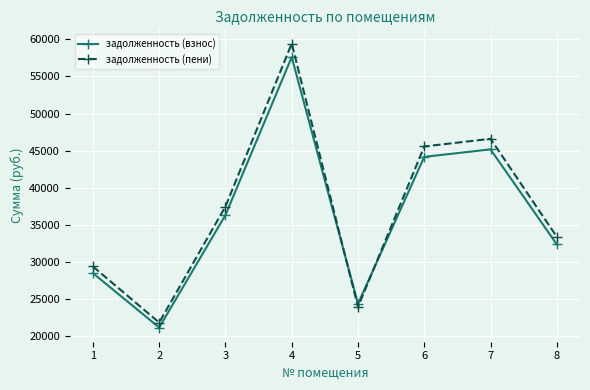

List the series in order of their overall mean, highest first.

задолженность (пени), задолженность (взнос)